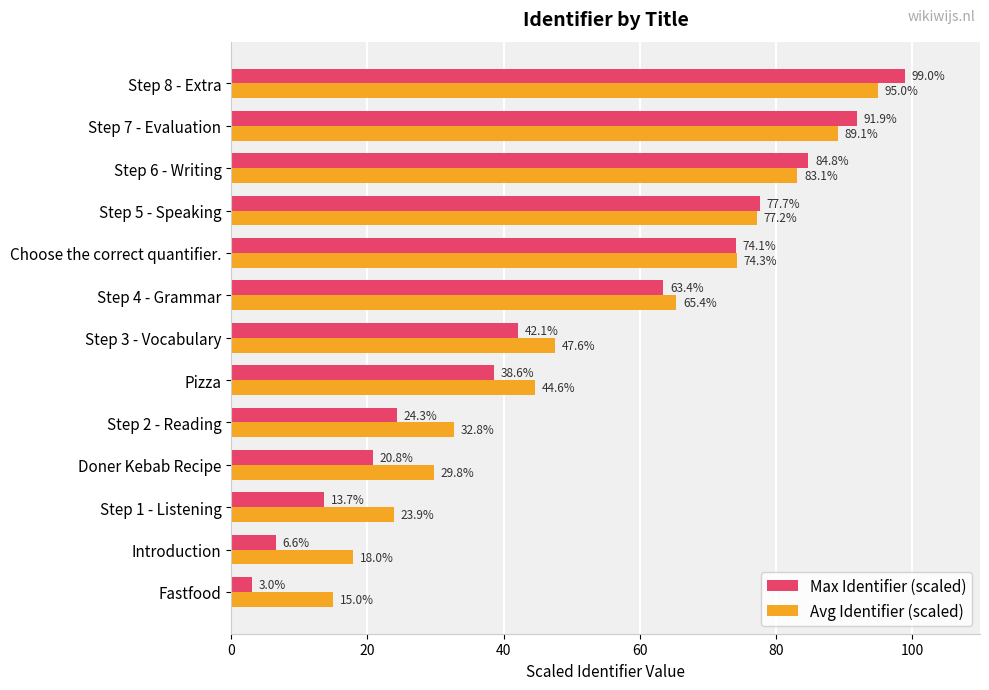

What is the difference between the highest and lowest values at Introduction?

11.4